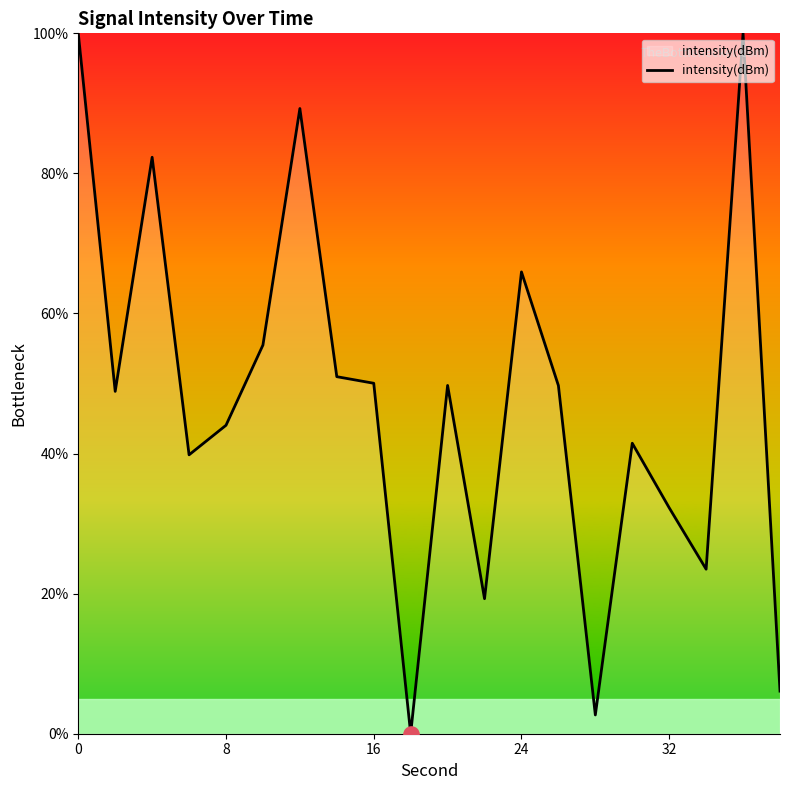

What is the greatest value displayed?

100.0